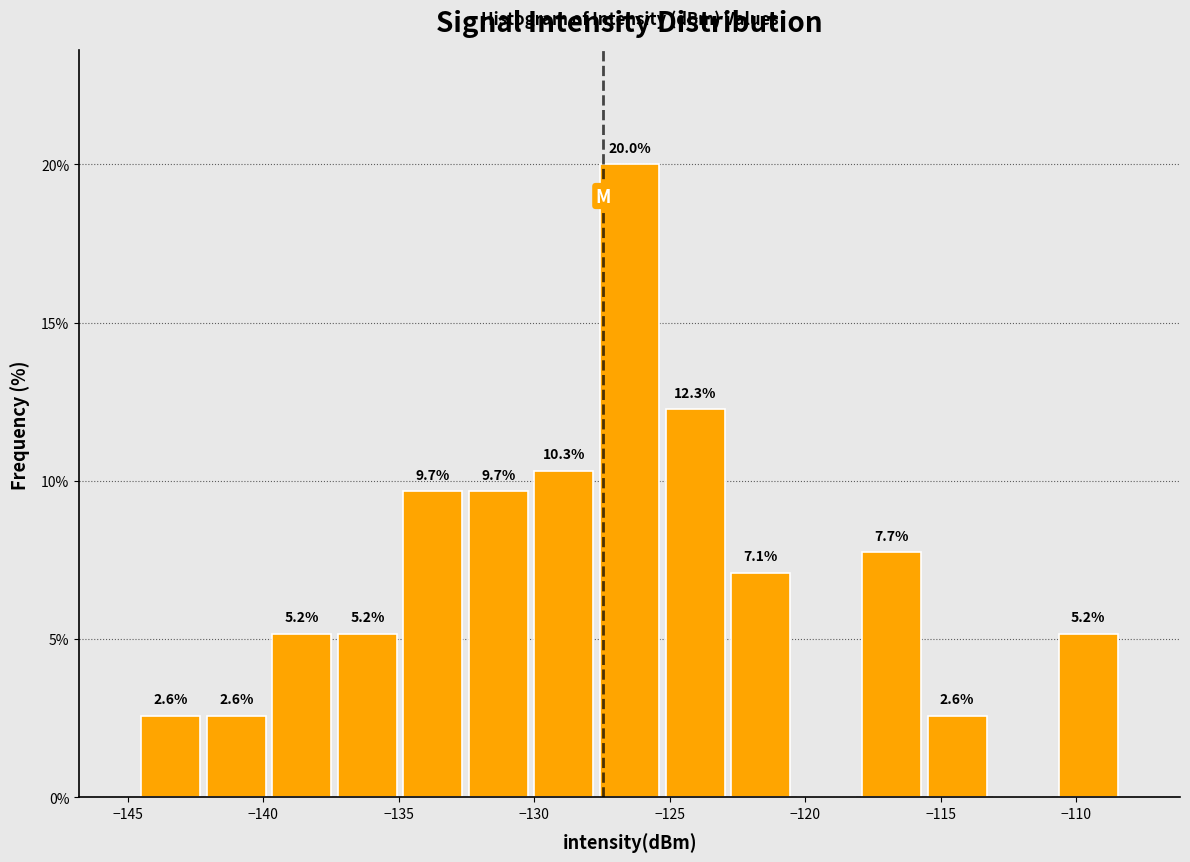

Over which range of the x-axis is the bar tallest?

-127.5 to -125.5